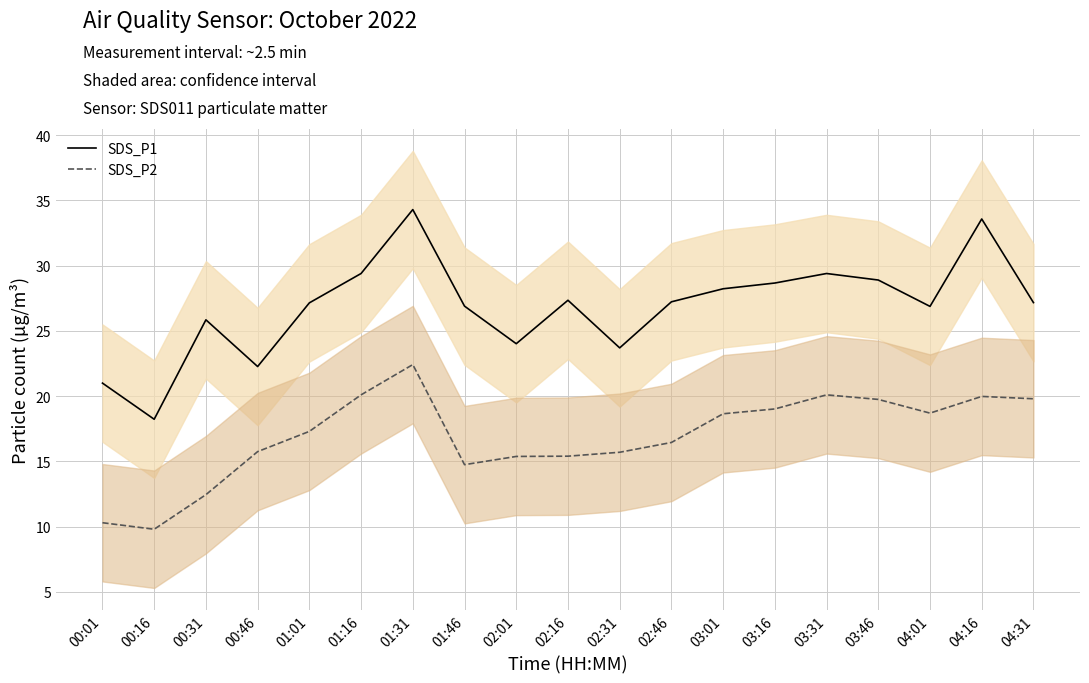

Where is the first local maximum for SDS_P2?

01:31